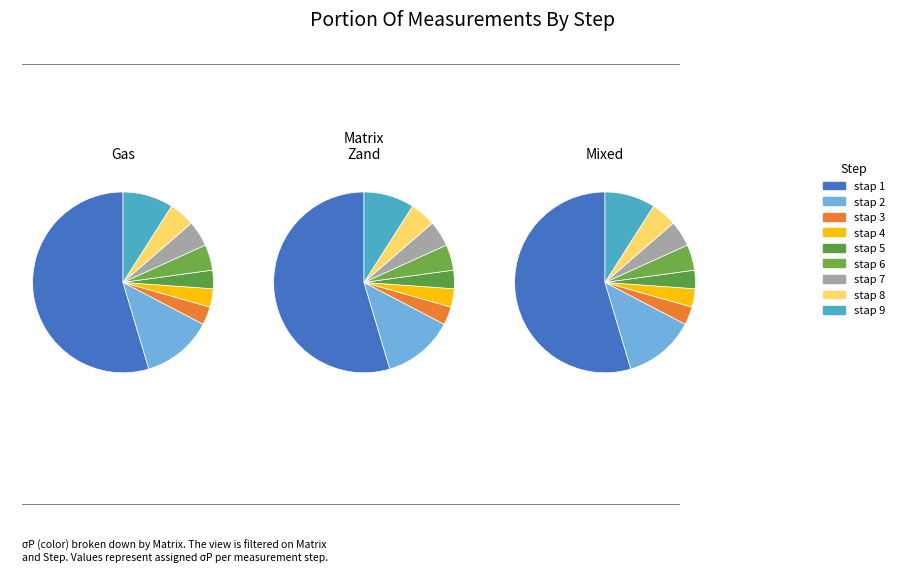

Is it true that stap 5 is 11% of the pie?

False